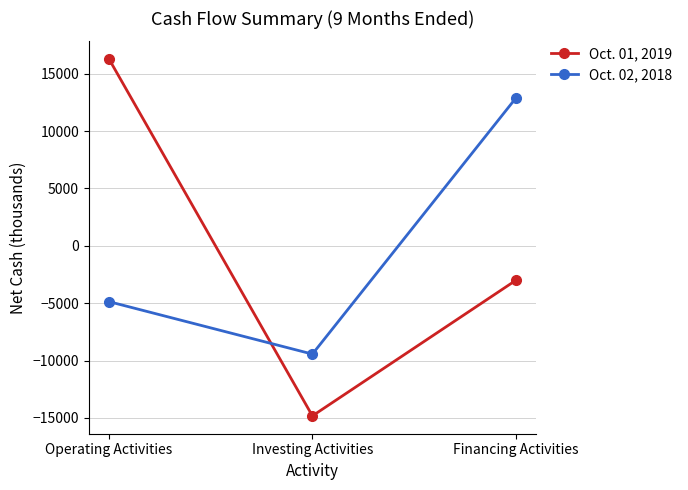

What is the maximum value shown in the chart?

16269